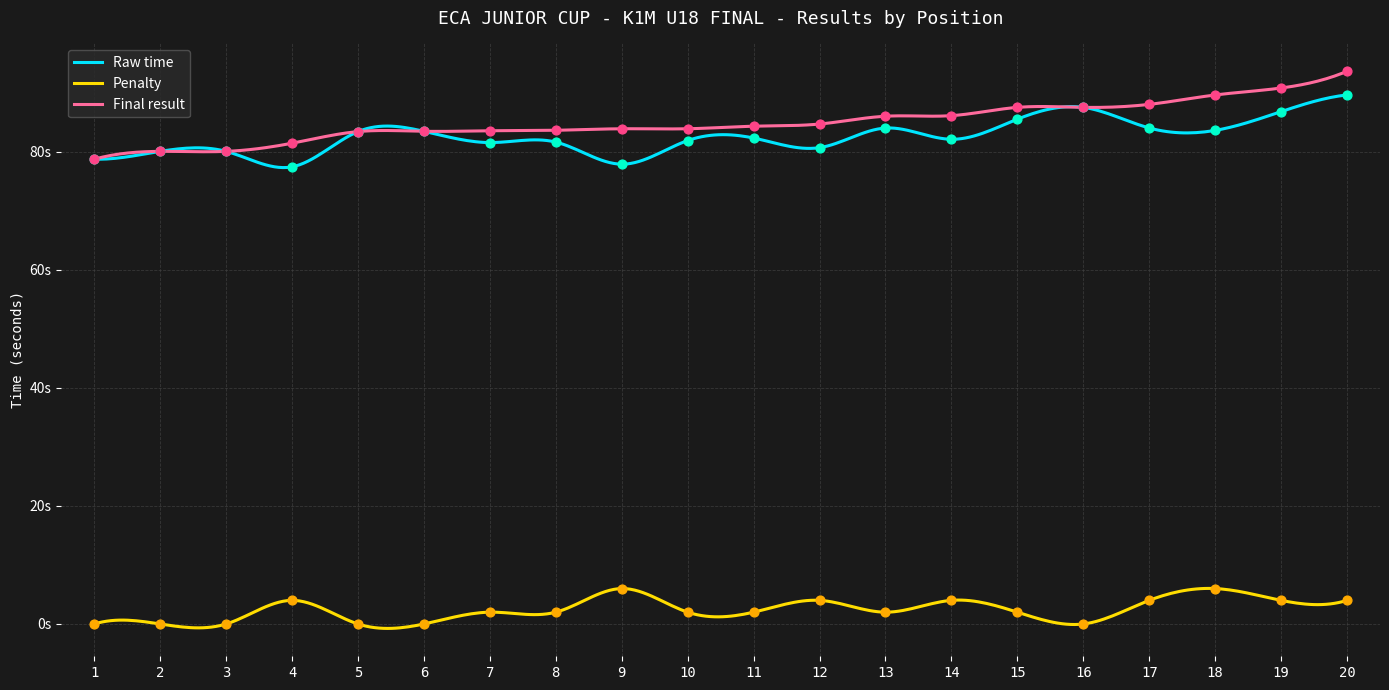

At how many categories does at least one series exceed 81?

17